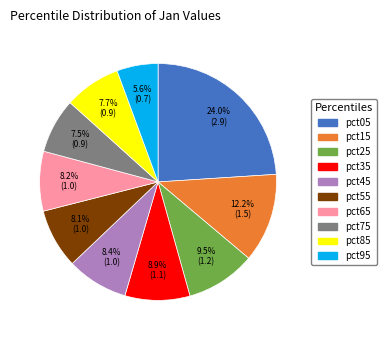

Is it true that pct85 is 8% of the pie?

True